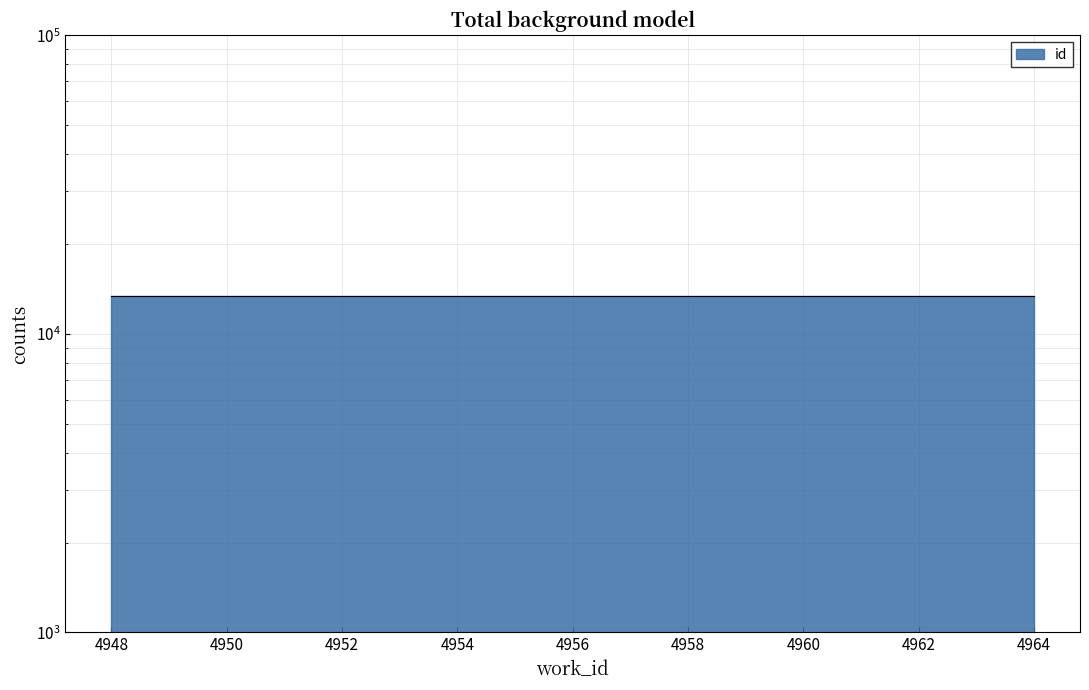

Which label corresponds to the largest value in the chart?

4964